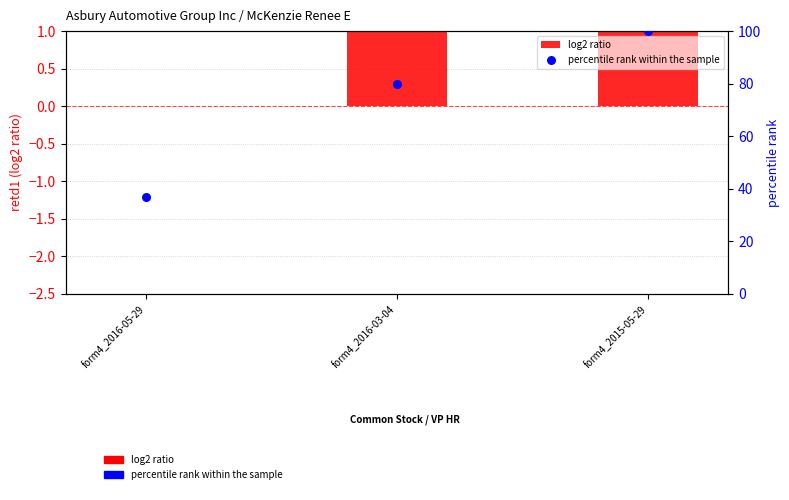

Which series reaches the minimum Y coordinate?

log2 ratio